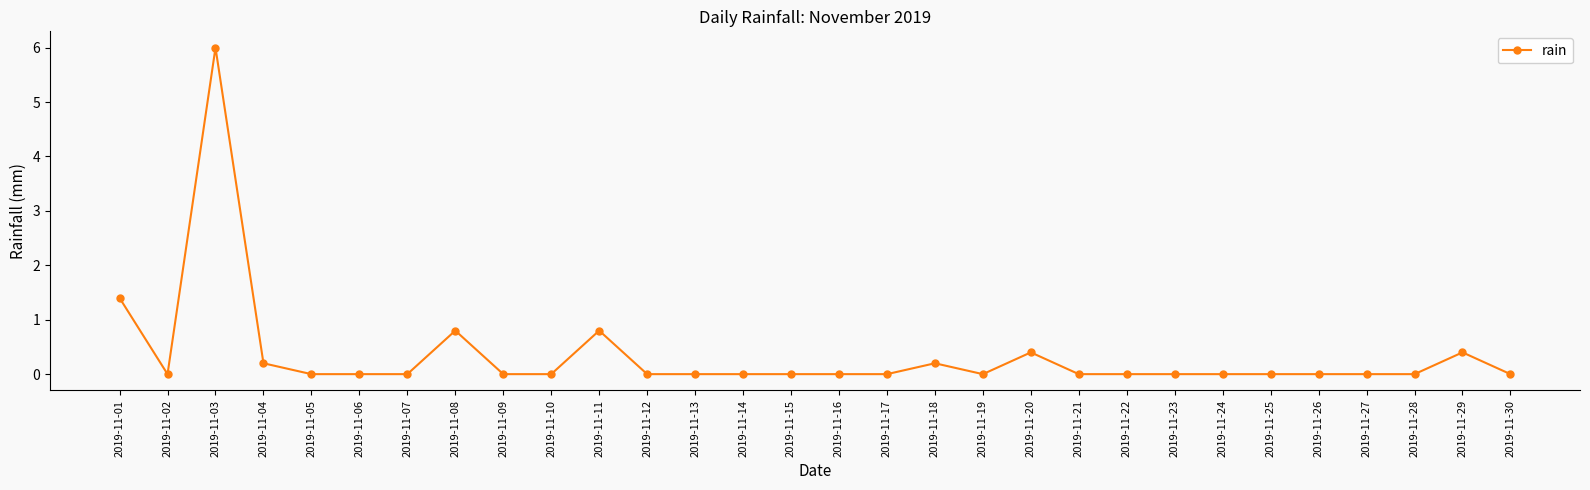

True or false: the data has more than 1 interior local peaks.

True